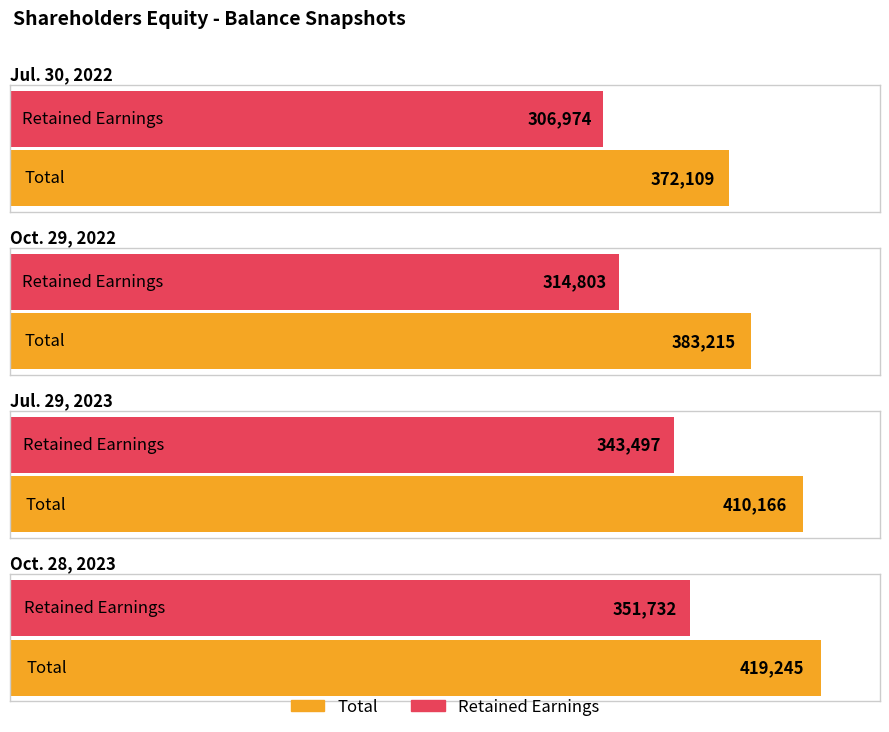

What is the value of the Total bar at the 2nd from the left?

383215